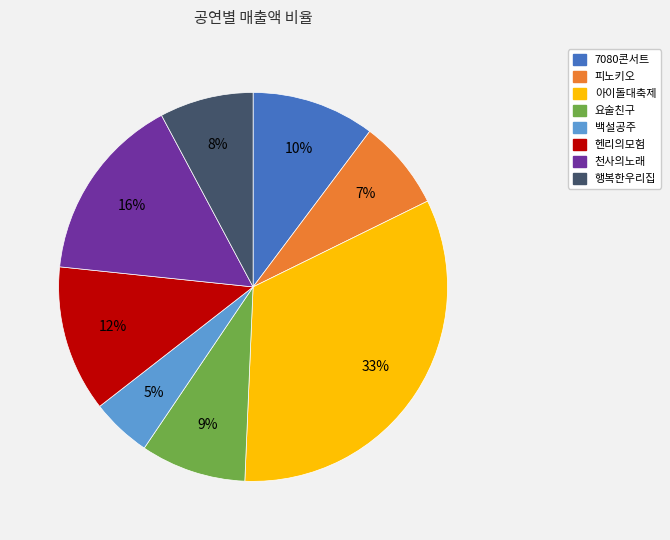

Do 요술친구 and 천사의노래 together represent more than half of the pie?

No